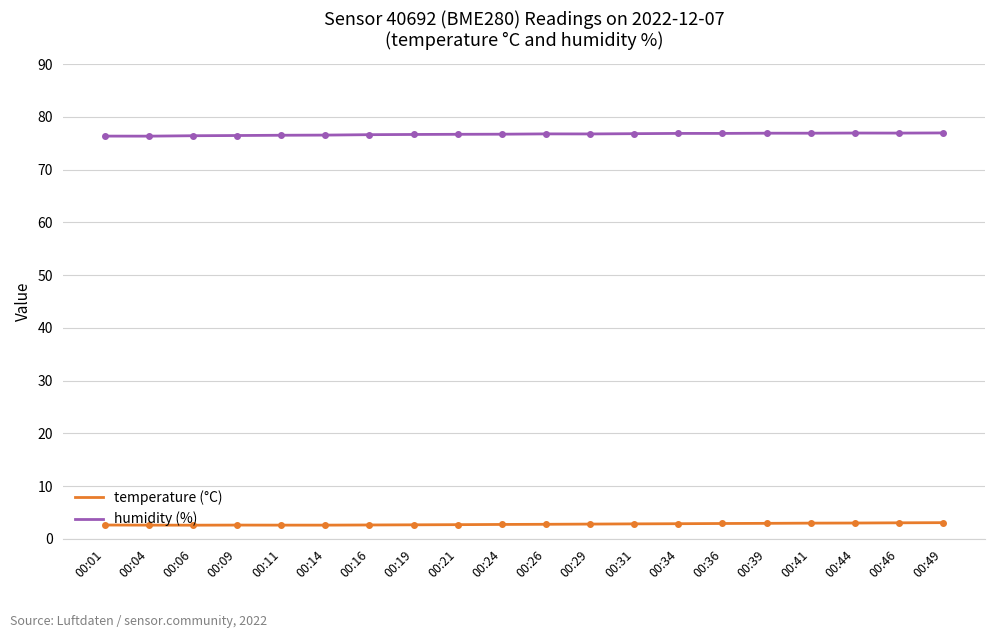

What is the total value across all series at 00:44?

80.0